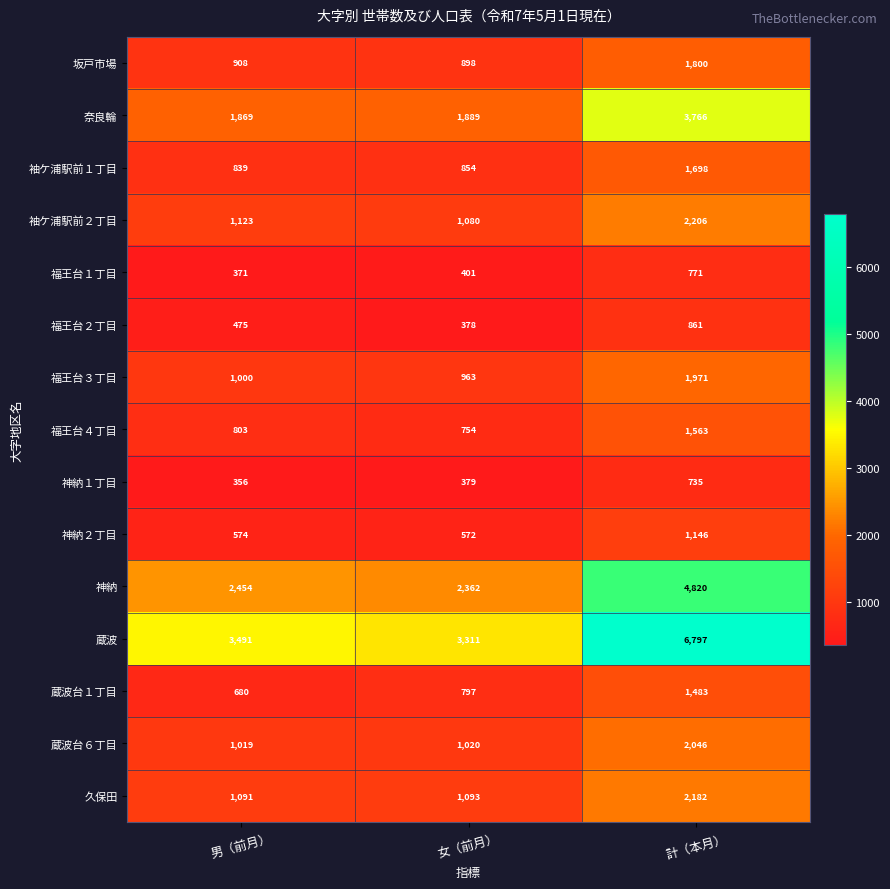

What is the spread (max minus min) of values at 男（前月）?

3135